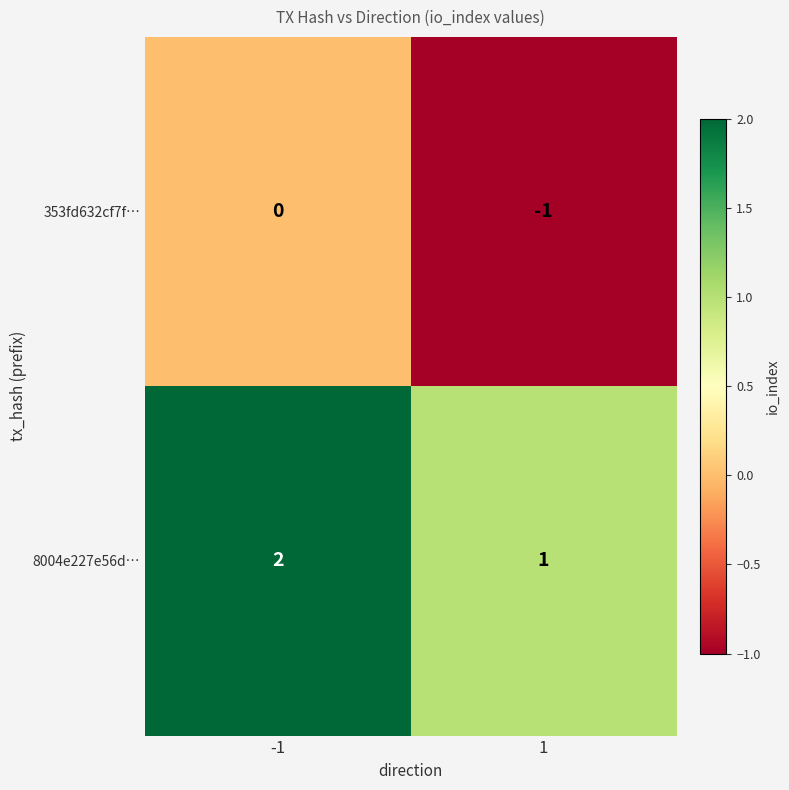

How many categories are shown in the chart?

2